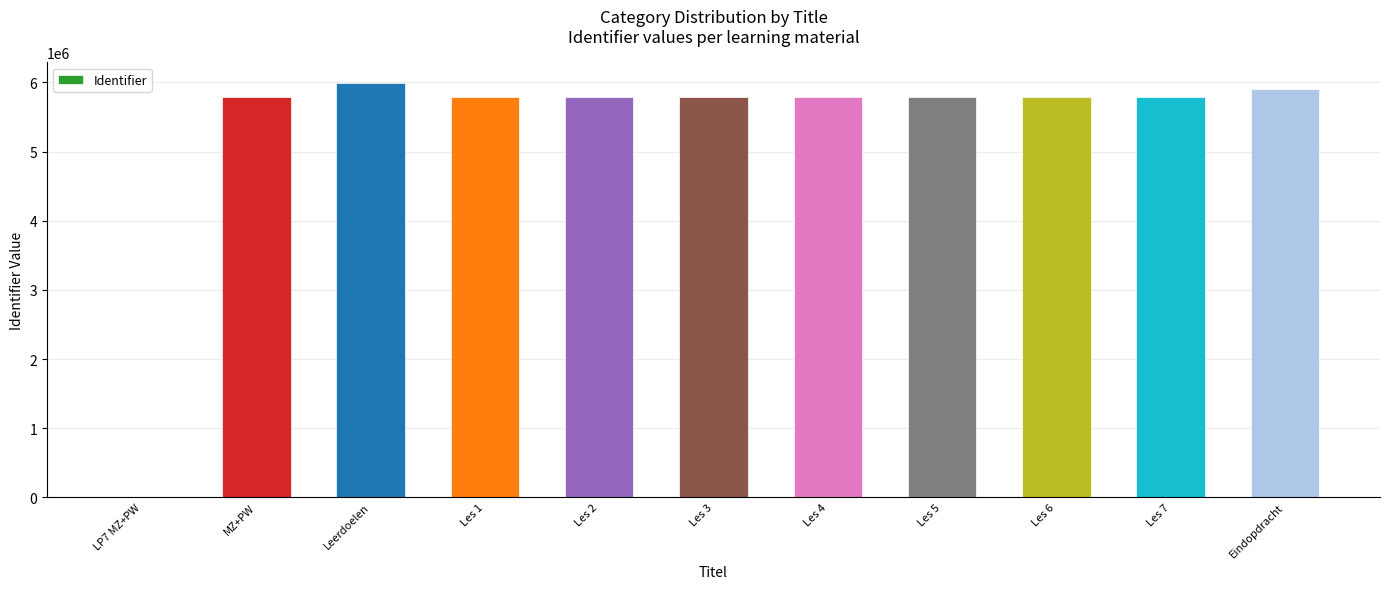

The value at MZ+PW is 5781700. True or false?

True